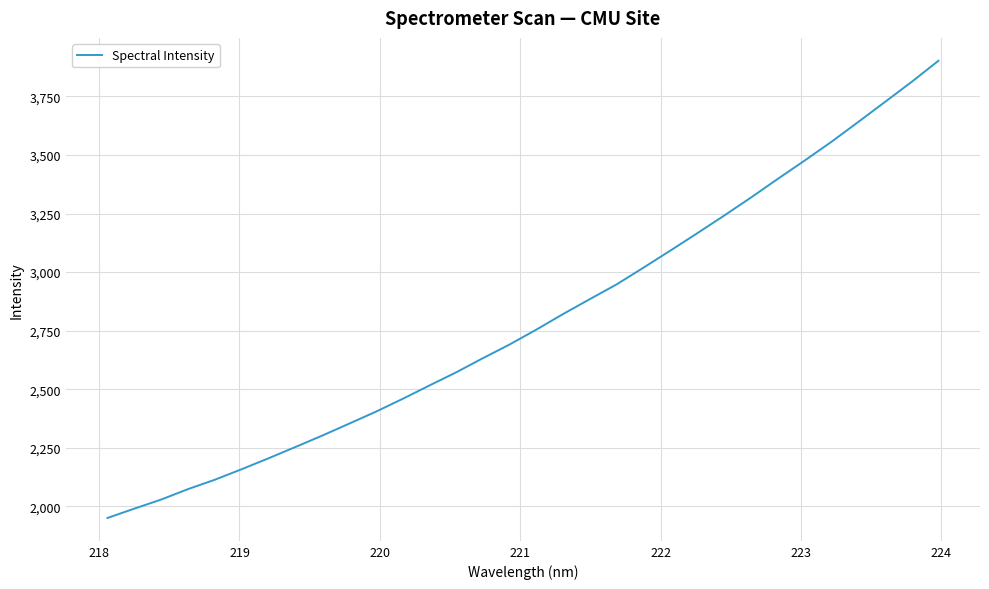

What is the difference between the maximum and minimum values?

1951.4